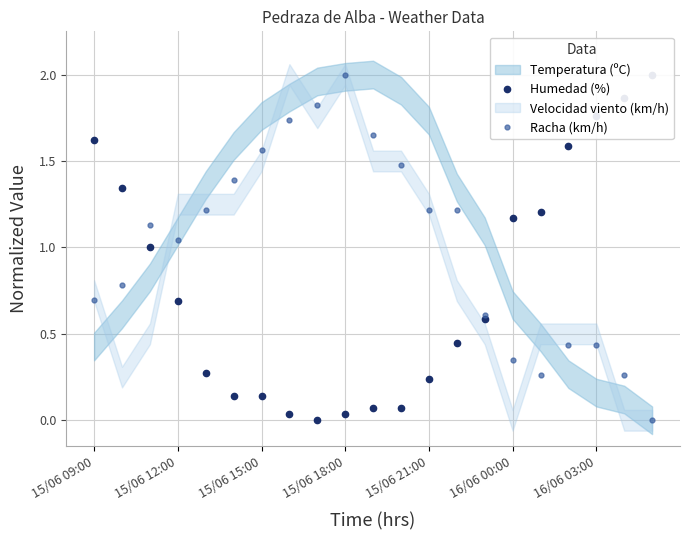

True or false: Racha (km/h) and Humedad (%) intersect in this chart.

True